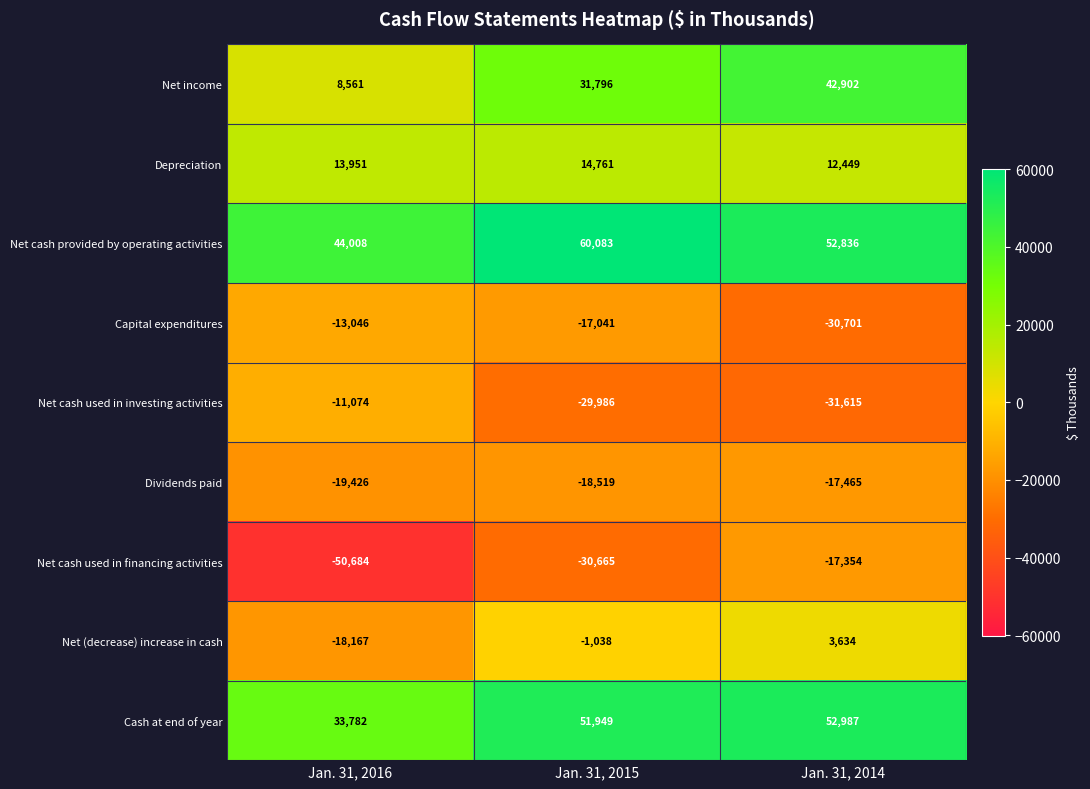

Reading left to right, what are all the values shown in this chart?

Net income: 8561	31796	42902
Depreciation: 13951	14761	12449
Net cash provided by operating activities: 44008	60083	52836
Capital expenditures: -13046	-17041	-30701
Net cash used in investing activities: -11074	-29986	-31615
Dividends paid: -19426	-18519	-17465
Net cash used in financing activities: -50684	-30665	-17354
Net (decrease) increase in cash: -18167	-1038	3634
Cash at end of year: 33782	51949	52987